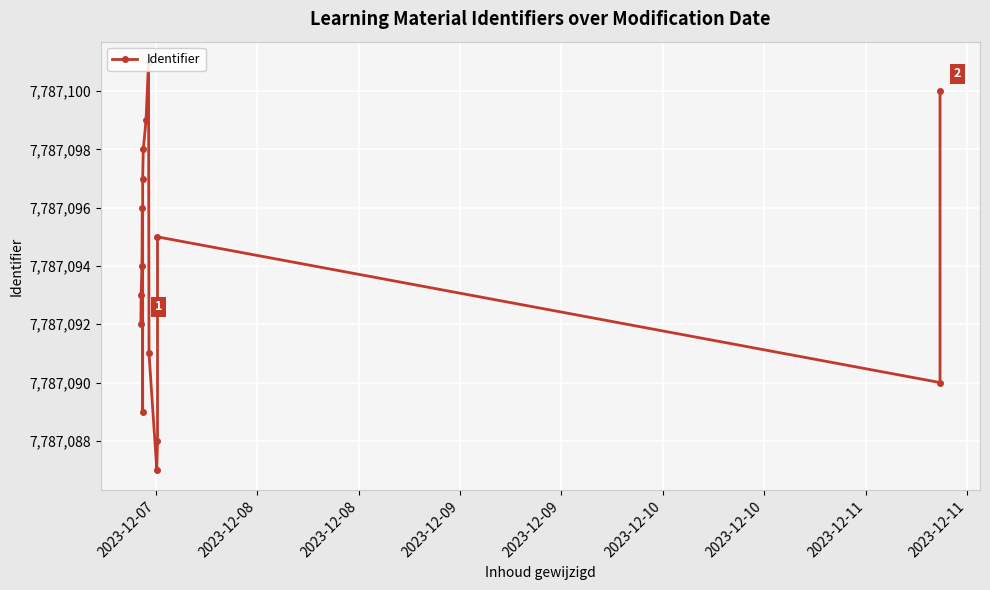

The value at 2023-12-11 is 7787101. True or false?

True